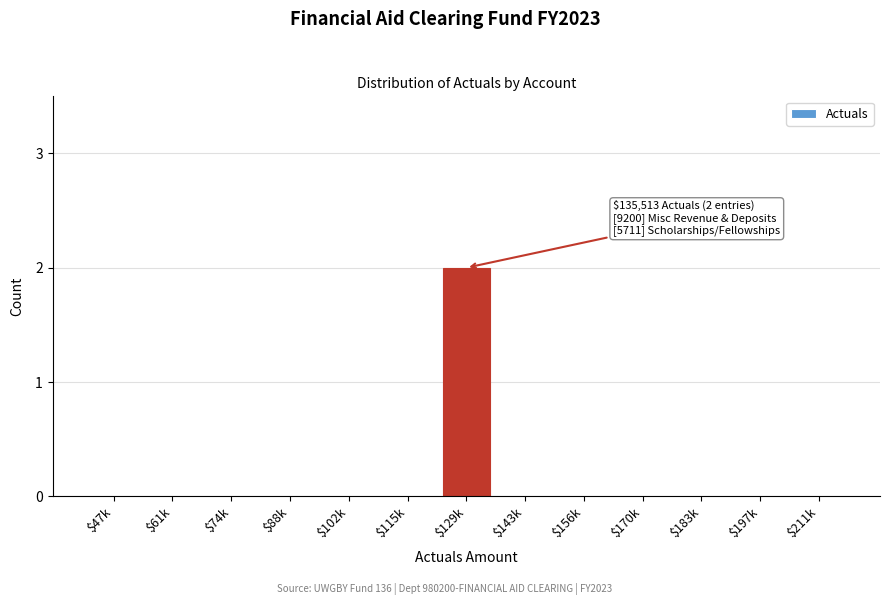

The value at $74k is -1. True or false?

False